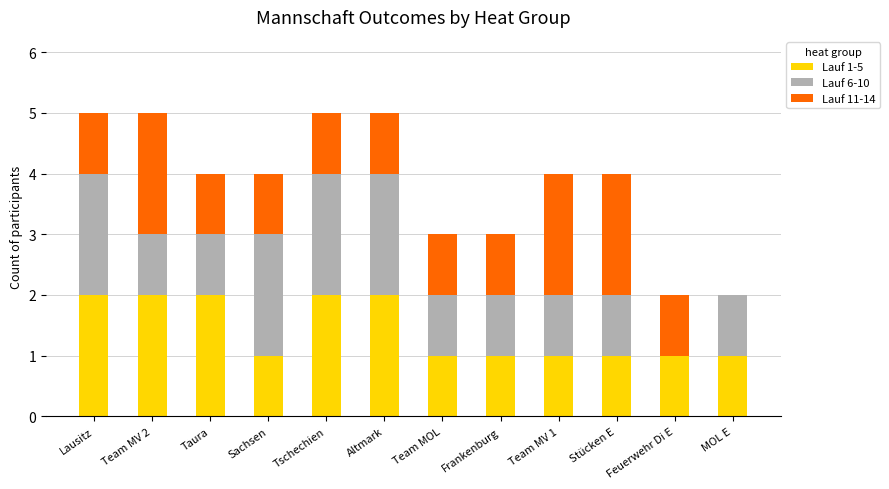

The value of Lauf 1-5 at Tschechien is 2. True or false?

True